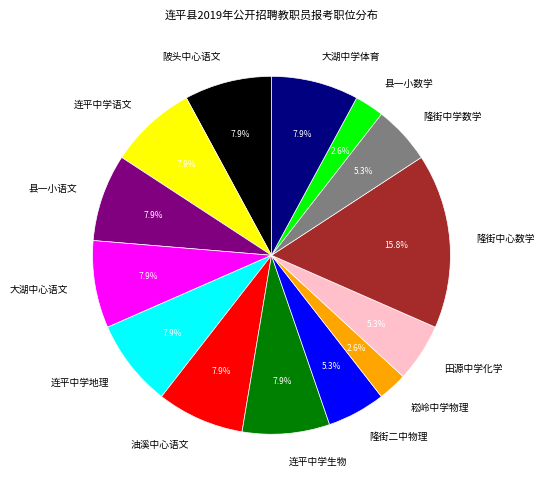

To the nearest percent, what is the difference between the largest and smallest slice percentages?

13%